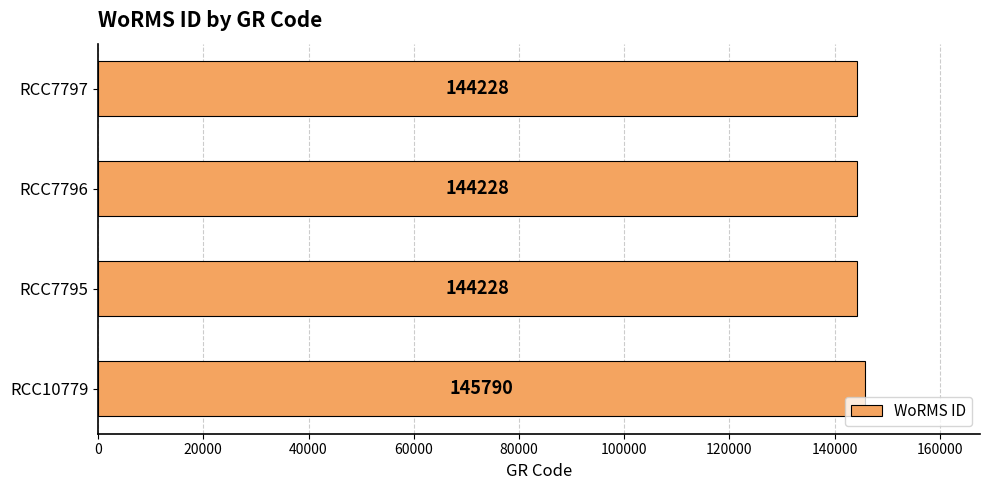

Reading top to bottom, list all the values displayed in this chart.

RCC7797=144228	RCC7796=144228	RCC7795=144228	RCC10779=145790